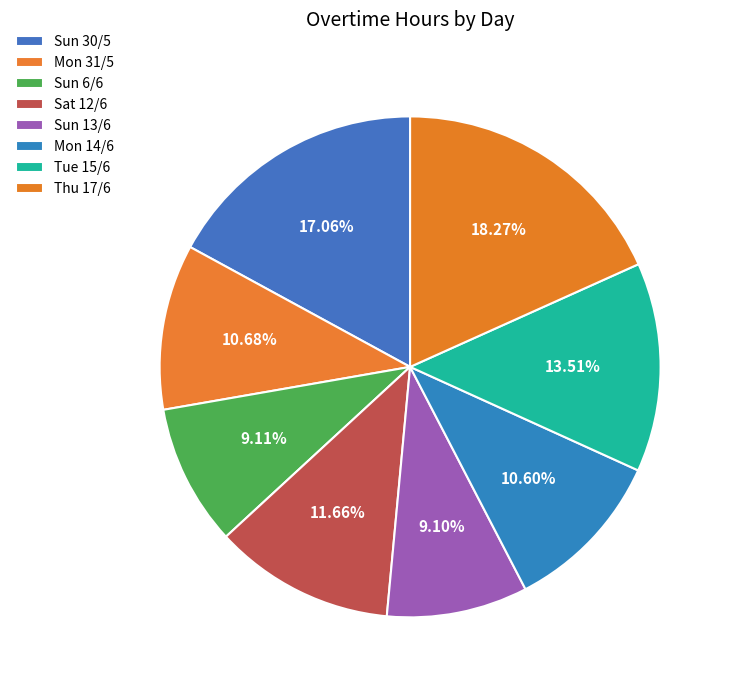

To the nearest percent, what is the difference between the largest and smallest slice percentages?

9%